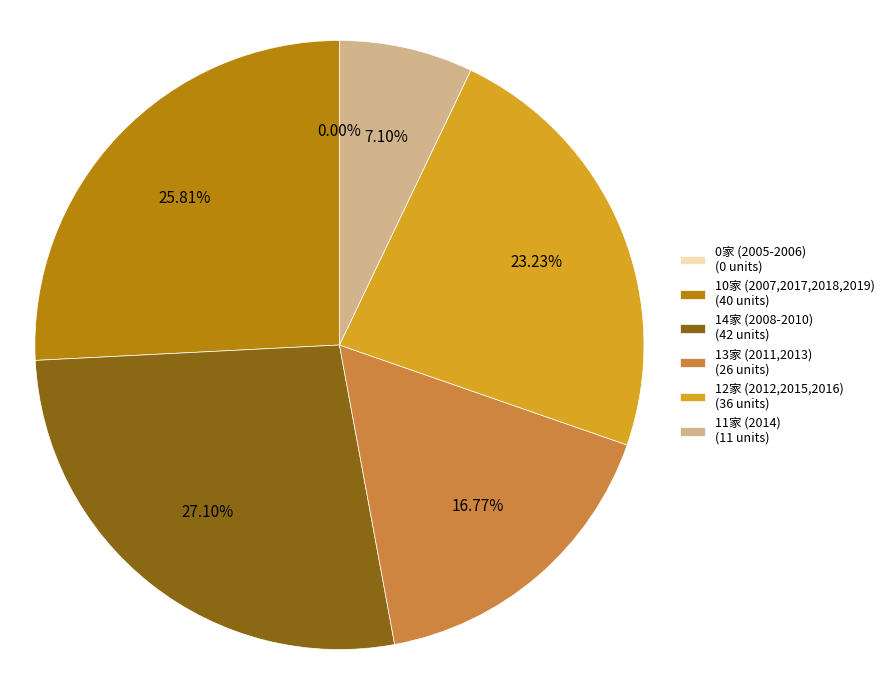

Which category has the smallest portion of the pie?

2005